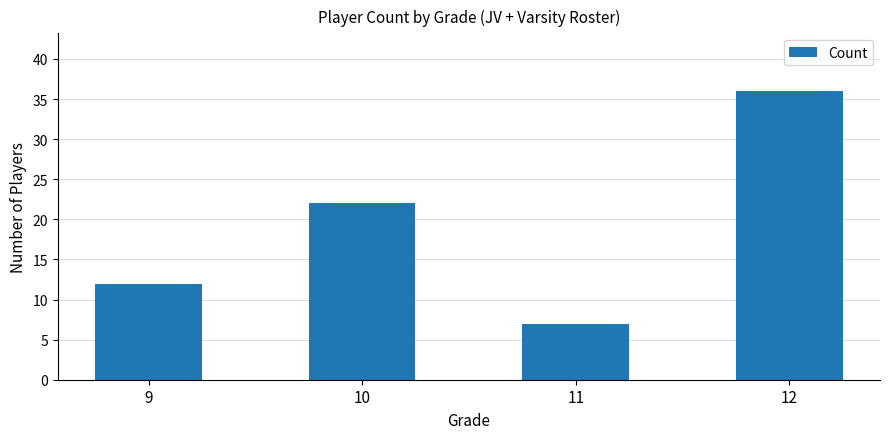

Between 12 and 9, which is larger?

12